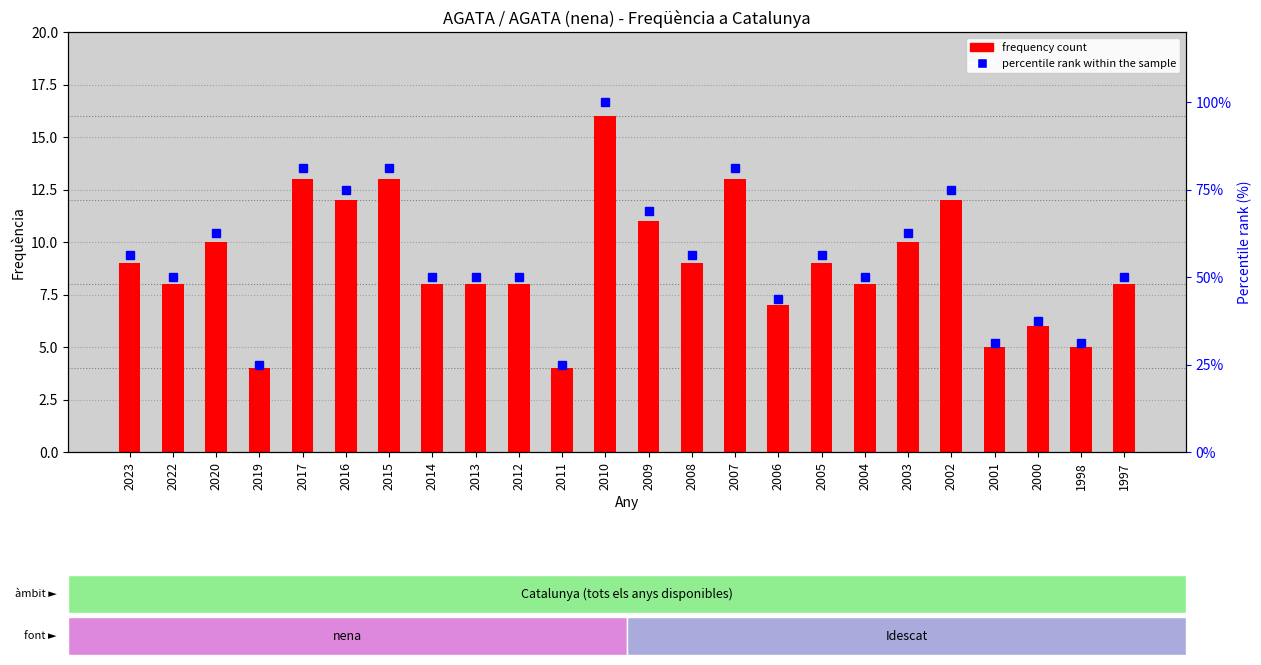

How many data points does each series have?

24